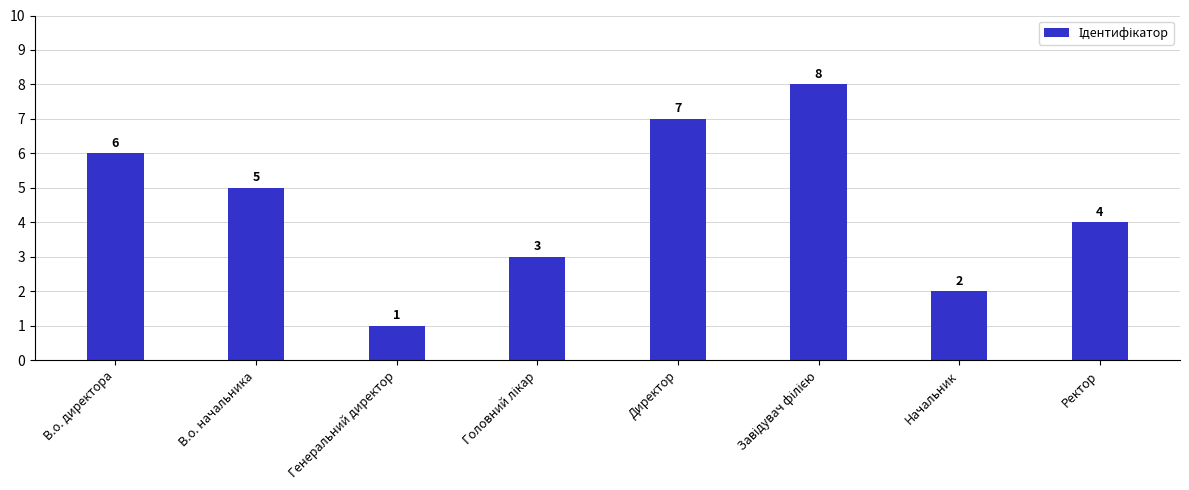

The chart shows a value of 1 at Генеральний директор. True or false?

True